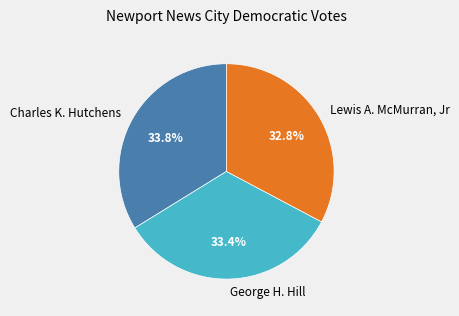

What is the smallest slice in the pie chart?

Lewis A. McMurran, Jr